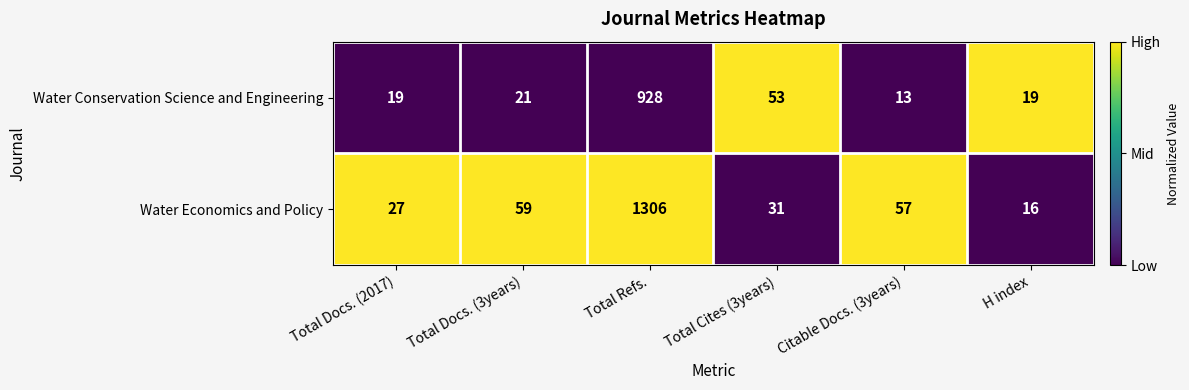

Reading left to right, extract all data points from this chart.

Water Conservation Science and Engineering: Total Docs. (2017)=19	Total Docs. (3years)=21	Total Refs.=928	Total Cites (3years)=53	Citable Docs. (3years)=13	H index=19
Water Economics and Policy: Total Docs. (2017)=27	Total Docs. (3years)=59	Total Refs.=1306	Total Cites (3years)=31	Citable Docs. (3years)=57	H index=16